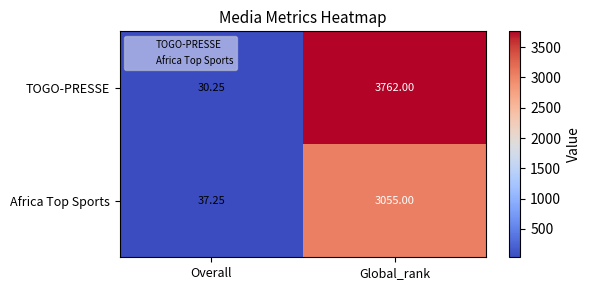

Which category has the highest value in the Africa Top Sports series?

Global_rank